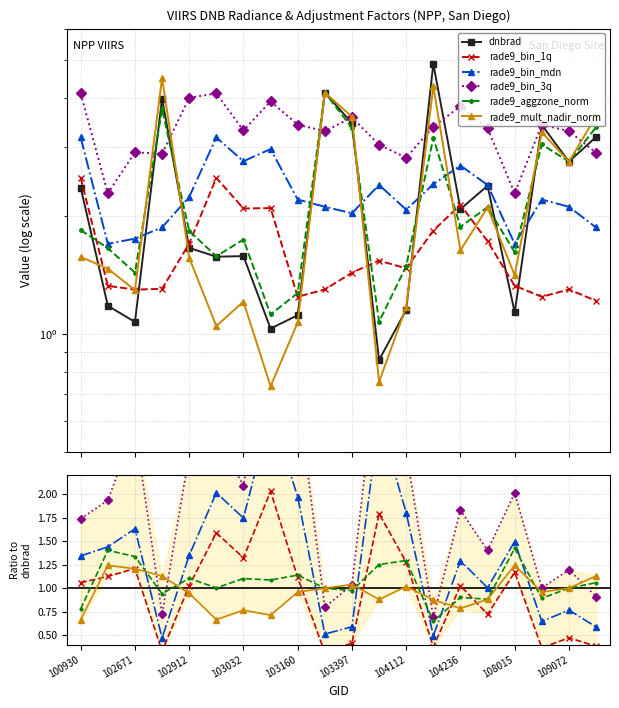

Where is dnbrad nearest to the value 2?

104236